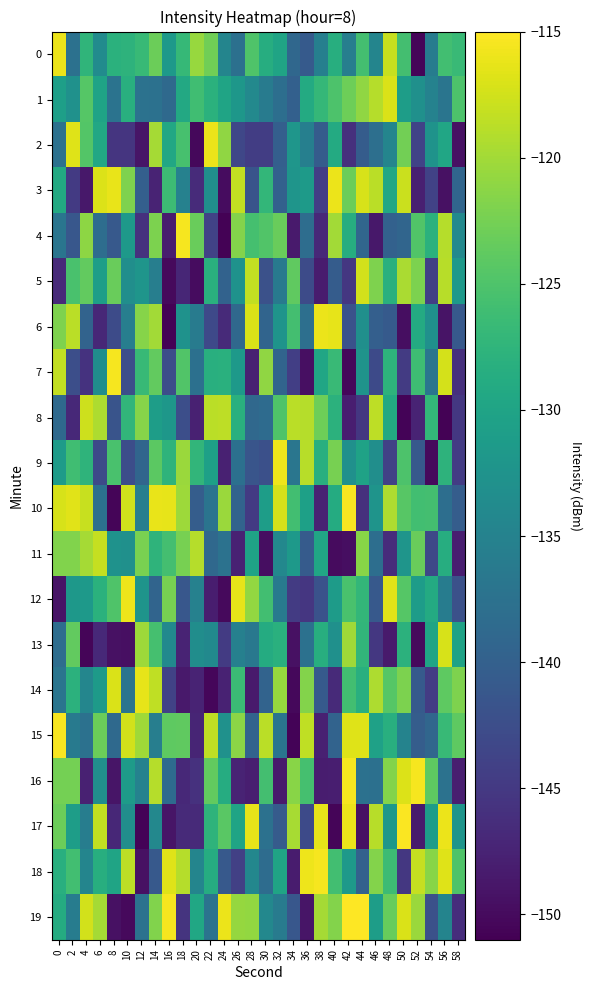

Reading left to right, extract all data points from this chart.

0: 0=-116.1	2=-137.6	4=-127.5	6=-133.6	8=-128.0	10=-127.8	12=-126.7	14=-123.0	16=-131.5	18=-126.8	20=-120.5	22=-122.8	24=-134.7	26=-137.6	28=-124.9	30=-128.5	32=-130.0	34=-138.9	36=-140.8	38=-135.5	40=-128.4	42=-135.5	44=-125.8	46=-134.6	48=-118.0	50=-125.7	52=-150.6	54=-135.9	56=-125.9	58=-126.6
1: 0=-130.6	2=-132.8	4=-124.4	6=-130.1	8=-137.3	10=-128.3	12=-137.4	14=-137.6	16=-138.7	18=-129.3	20=-126.0	22=-128.0	24=-130.0	26=-132.0	28=-134.0	30=-136.0	32=-138.0	34=-140.0	36=-129.0	38=-127.0	40=-125.0	42=-123.0	44=-121.0	46=-119.0	48=-117.0	50=-131.0	52=-133.0	54=-135.0	56=-137.0	58=-125.0
2: 0=-137.5	2=-116.8	4=-124.6	6=-129.4	8=-145.4	10=-145.4	12=-148.9	14=-119.8	16=-129.4	18=-125.5	20=-150.3	22=-116.1	24=-121.0	26=-143.4	28=-144.5	30=-144.4	32=-140.0	34=-132.1	36=-135.4	38=-140.5	40=-129.0	42=-146.0	44=-140.5	46=-137.8	48=-134.6	50=-122.7	52=-143.8	54=-132.5	56=-129.7	58=-149.3
3: 0=-129.1	2=-144.9	4=-148.7	6=-116.8	8=-116.2	10=-121.9	12=-140.0	14=-147.5	16=-126.4	18=-135.2	20=-146.6	22=-133.2	24=-149.8	26=-118.3	28=-141.7	30=-127.1	32=-139.8	34=-132.3	36=-131.3	38=-144.3	40=-116.1	42=-123.1	44=-117.2	46=-118.8	48=-129.5	50=-117.8	52=-147.8	54=-143.9	56=-149.4	58=-139.3
4: 0=-137.0	2=-141.2	4=-121.2	6=-138.2	8=-140.9	10=-131.5	12=-145.9	14=-122.1	16=-148.3	18=-115.5	20=-123.2	22=-143.8	24=-150.8	26=-121.6	28=-125.6	30=-124.8	32=-123.2	34=-148.3	36=-138.1	38=-146.8	40=-119.9	42=-128.6	44=-139.1	46=-148.7	48=-139.8	50=-139.3	52=-124.7	54=-128.0	56=-119.1	58=-134.0
5: 0=-146.7	2=-125.3	4=-123.6	6=-130.8	8=-123.2	10=-133.2	12=-132.2	14=-135.6	16=-150.1	18=-147.1	20=-149.9	22=-128.1	24=-139.7	26=-132.7	28=-118.3	30=-142.0	32=-136.2	34=-123.8	36=-142.8	38=-148.2	40=-140.6	42=-145.2	44=-117.5	46=-121.9	48=-128.2	50=-119.6	52=-122.1	54=-144.3	56=-118.9	58=-131.6
6: 0=-121.9	2=-118.7	4=-139.6	6=-147.0	8=-142.8	10=-135.6	12=-121.6	14=-120.0	16=-150.7	18=-132.6	20=-136.0	22=-143.0	24=-146.7	26=-138.8	28=-117.1	30=-139.4	32=-132.3	34=-125.7	36=-137.9	38=-116.0	40=-116.4	42=-141.9	44=-133.1	46=-140.2	48=-140.7	50=-149.7	52=-129.1	54=-132.9	56=-149.1	58=-141.0
7: 0=-118.3	2=-142.4	4=-145.8	6=-133.4	8=-115.5	10=-142.3	12=-126.8	14=-123.6	16=-142.4	18=-124.8	20=-137.8	22=-128.2	24=-128.2	26=-131.7	28=-147.7	30=-120.9	32=-139.5	34=-144.3	36=-149.5	38=-129.7	40=-126.6	42=-150.4	44=-132.6	46=-142.8	48=-127.8	50=-144.7	52=-126.1	54=-137.1	56=-117.3	58=-146.0
8: 0=-138.7	2=-146.9	4=-117.7	6=-119.4	8=-141.7	10=-127.2	12=-121.6	14=-131.0	16=-131.9	18=-142.3	20=-147.6	22=-118.7	24=-118.6	26=-128.2	28=-138.8	30=-138.4	32=-124.9	34=-118.7	36=-119.1	38=-122.9	40=-127.9	42=-148.0	44=-145.2	46=-118.7	48=-129.2	50=-150.7	52=-147.3	54=-127.1	56=-150.8	58=-145.2
9: 0=-131.2	2=-126.1	4=-127.5	6=-142.9	8=-125.4	10=-142.5	12=-139.3	14=-124.1	16=-127.6	18=-120.4	20=-127.3	22=-130.5	24=-147.6	26=-137.8	28=-141.5	30=-142.2	32=-116.0	34=-136.8	36=-118.9	38=-128.3	40=-122.4	42=-132.9	44=-130.2	46=-133.3	48=-144.0	50=-125.0	52=-140.9	54=-150.1	56=-127.8	58=-144.6
10: 0=-117.1	2=-116.7	4=-118.1	6=-137.7	8=-150.4	10=-117.6	12=-135.6	14=-116.2	16=-116.3	18=-120.3	20=-140.4	22=-137.1	24=-120.4	26=-139.6	28=-144.9	30=-131.0	32=-117.3	34=-125.9	36=-130.5	38=-147.5	40=-128.9	42=-115.4	44=-146.0	46=-132.3	48=-119.4	50=-124.3	52=-125.9	54=-125.7	56=-138.1	58=-140.4
11: 0=-121.9	2=-121.8	4=-119.8	6=-118.1	8=-132.6	10=-132.9	12=-122.3	14=-127.6	16=-125.7	18=-122.4	20=-119.0	22=-138.8	24=-137.5	26=-147.6	28=-130.2	30=-149.7	32=-134.2	34=-131.5	36=-140.7	38=-129.7	40=-149.9	42=-149.7	44=-121.4	46=-138.0	48=-146.4	50=-132.2	52=-123.3	54=-143.2	56=-128.6	58=-147.9
12: 0=-149.1	2=-131.9	4=-131.5	6=-128.1	8=-124.9	10=-115.9	12=-132.4	14=-139.4	16=-122.4	18=-141.3	20=-135.2	22=-148.2	24=-150.1	26=-116.3	28=-120.9	30=-125.9	32=-136.3	34=-144.8	36=-145.4	38=-142.0	40=-131.2	42=-125.3	44=-127.2	46=-140.9	48=-116.6	50=-124.4	52=-131.0	54=-129.0	56=-135.9	58=-142.1
13: 0=-138.2	2=-123.7	4=-150.5	6=-146.8	8=-149.3	10=-149.5	12=-120.2	14=-125.7	16=-133.9	18=-147.5	20=-133.3	22=-134.0	24=-144.8	26=-135.4	28=-136.7	30=-128.8	32=-128.1	34=-149.4	36=-137.5	38=-128.5	40=-132.9	42=-120.2	44=-127.3	46=-145.1	48=-148.5	50=-127.9	52=-150.0	54=-129.9	56=-117.2	58=-130.3
14: 0=-137.0	2=-127.8	4=-134.5	6=-131.4	8=-117.1	10=-137.1	12=-116.4	14=-118.4	16=-144.0	18=-148.5	20=-147.4	22=-150.3	24=-147.6	26=-126.4	28=-148.4	30=-139.5	32=-120.6	34=-150.2	36=-121.7	38=-140.9	40=-146.7	42=-125.9	44=-128.4	46=-119.4	48=-124.5	50=-122.1	52=-140.8	54=-144.6	56=-124.0	58=-122.0
15: 0=-115.3	2=-136.1	4=-137.6	6=-123.0	8=-138.7	10=-117.5	12=-120.1	14=-135.6	16=-124.0	18=-123.8	20=-147.3	22=-118.5	24=-132.8	26=-121.2	28=-139.5	30=-118.8	32=-137.0	34=-150.6	36=-118.4	38=-147.7	40=-139.5	42=-116.8	44=-116.8	46=-130.4	48=-128.3	50=-134.9	52=-140.4	54=-139.2	56=-126.8	58=-123.9
16: 0=-122.5	2=-122.6	4=-147.7	6=-133.2	8=-148.9	10=-131.2	12=-135.1	14=-119.0	16=-138.4	18=-146.8	20=-145.9	22=-123.6	24=-128.7	26=-147.4	28=-148.0	30=-125.8	32=-148.4	34=-121.4	36=-125.6	38=-148.1	40=-147.9	42=-115.5	44=-137.5	46=-137.7	48=-121.7	50=-116.9	52=-115.5	54=-123.9	56=-137.5	58=-148.0
17: 0=-123.0	2=-130.9	4=-135.7	6=-118.4	8=-147.0	10=-133.3	12=-150.6	14=-134.1	16=-149.0	18=-146.7	20=-146.8	22=-127.6	24=-124.1	26=-130.0	28=-116.4	30=-137.5	32=-140.7	34=-119.7	36=-143.0	38=-116.3	40=-150.6	42=-116.1	44=-149.4	46=-118.9	48=-132.0	50=-115.3	52=-148.3	54=-131.1	56=-116.1	58=-132.2
18: 0=-128.3	2=-126.0	4=-134.6	6=-128.4	8=-130.0	10=-118.6	12=-149.4	14=-140.9	16=-116.8	18=-119.0	20=-134.6	22=-128.7	24=-141.0	26=-144.2	28=-134.3	30=-138.3	32=-130.0	34=-148.2	36=-115.9	38=-115.5	40=-125.9	42=-131.7	44=-139.9	46=-121.7	48=-126.3	50=-145.1	52=-118.2	54=-121.4	56=-116.8	58=-124.9
19: 0=-128.9	2=-135.9	4=-117.4	6=-119.8	8=-149.4	10=-150.1	12=-137.4	14=-121.8	16=-115.5	18=-145.6	20=-129.6	22=-137.3	24=-116.1	26=-120.7	28=-120.8	30=-134.1	32=-136.1	34=-141.2	36=-149.0	38=-119.9	40=-121.7	42=-115.0	44=-115.1	46=-131.0	48=-123.3	50=-117.0	52=-120.4	54=-142.1	56=-134.8	58=-146.4